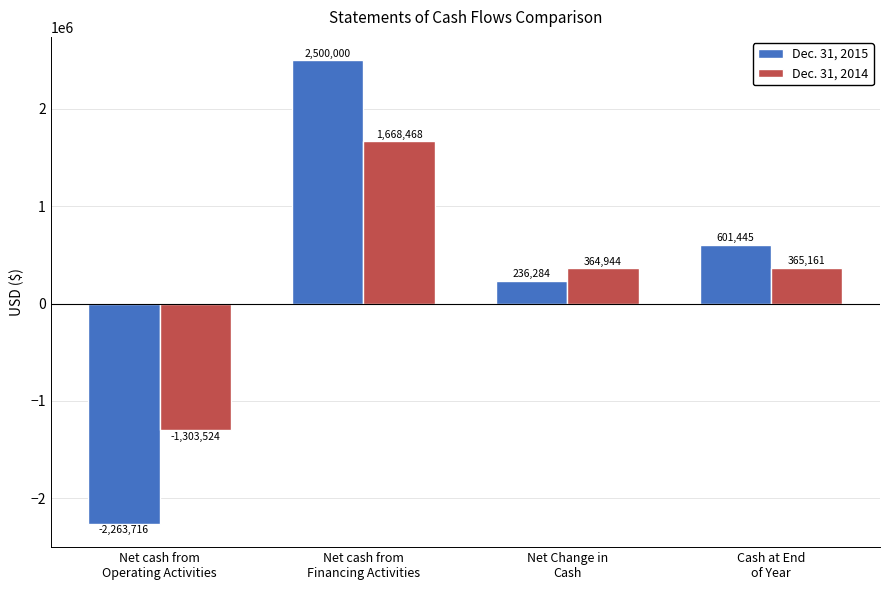

How many negative values does the Dec. 31, 2015 series have?

1